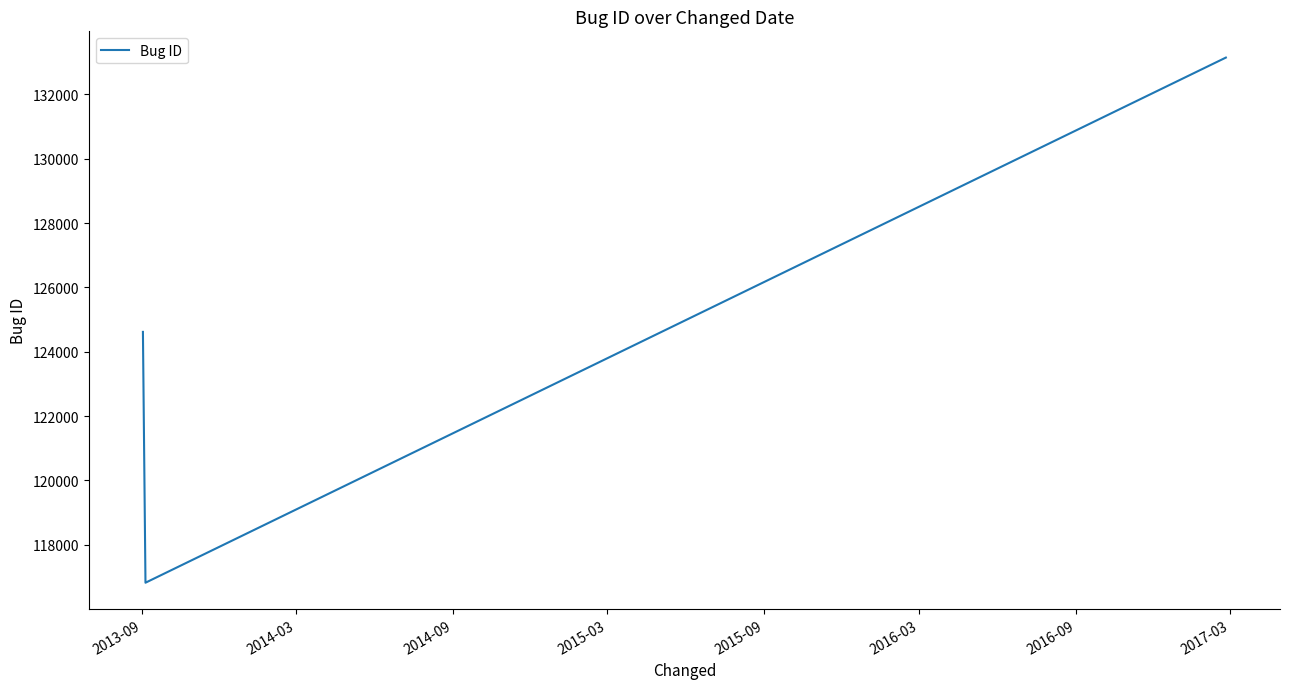

What is the maximum value shown in the chart?

133145